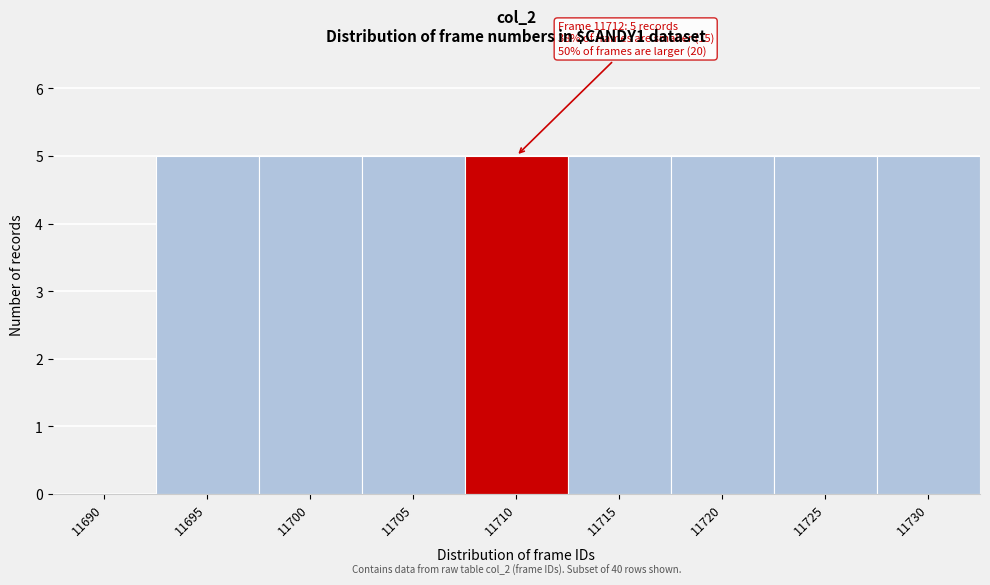

Reading right to left, what are all the values shown in this chart?

11730=5	11725=5	11720=5	11715=5	11710=5	11705=5	11700=5	11695=5	11690=0